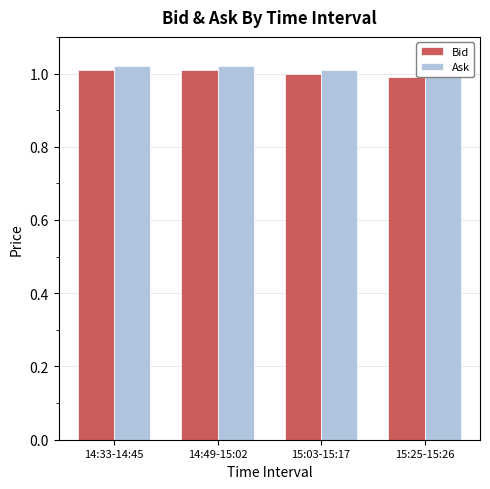

What is the lowest value of the Bid series?

1.0